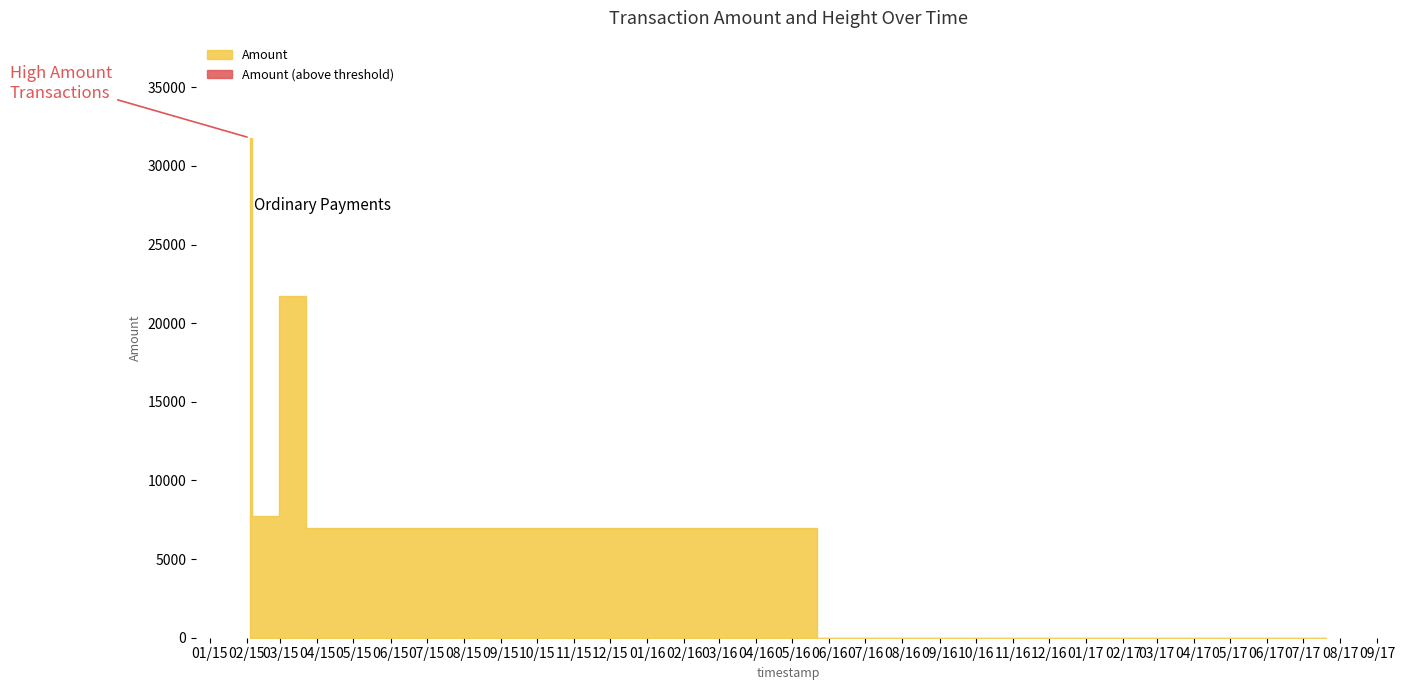

What is the difference between the second highest and second lowest values in the Amount series?

14733